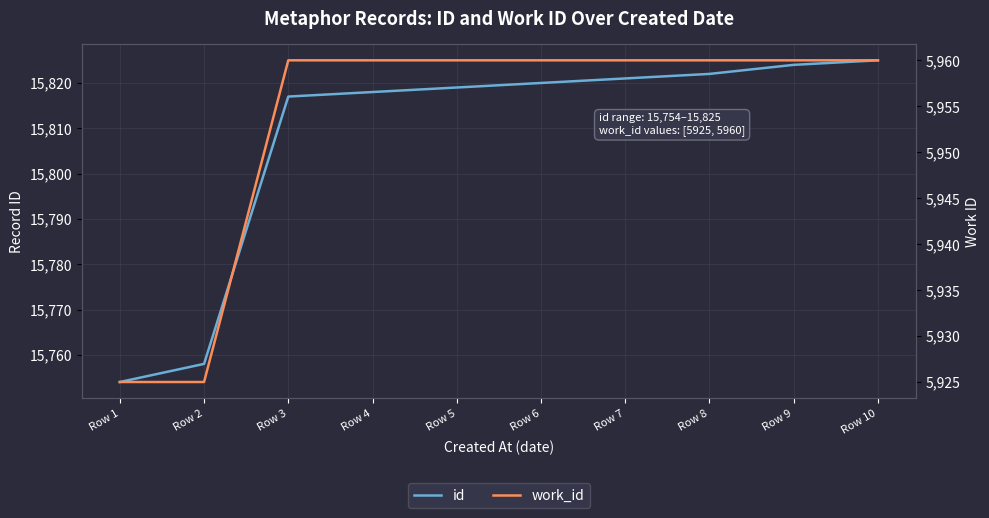

Which series has the largest total across all categories?

id